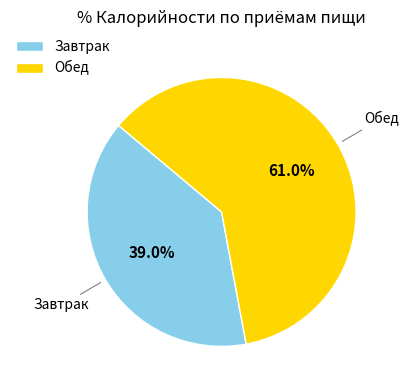

Which slice is the smallest?

Завтрак